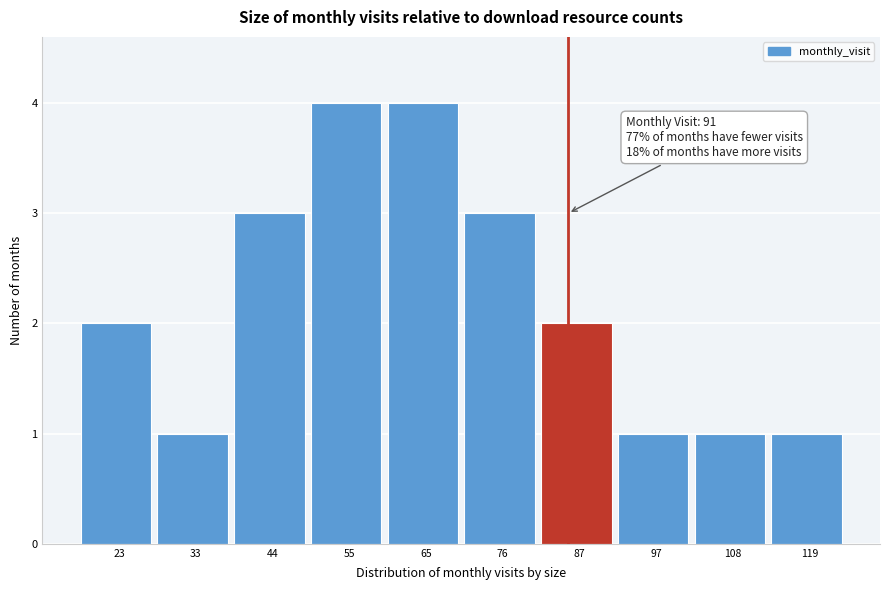

Reading right to left, extract all data points from this chart.

119=1	108=1	97=1	87=2	76=3	65=4	55=4	44=3	33=1	23=2